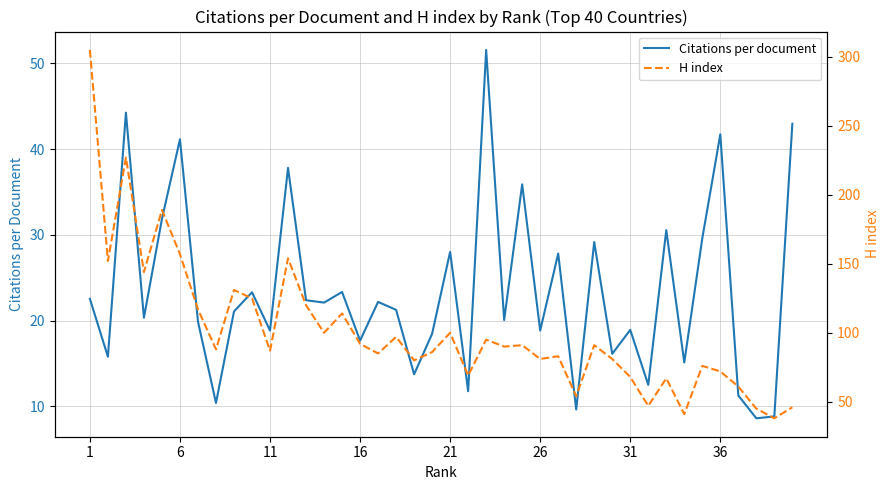

What is the maximum value for Citations per document?

51.6